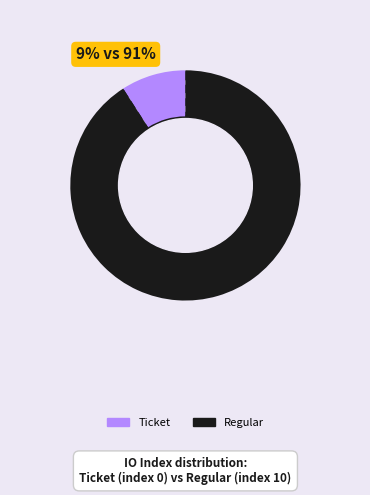

To the nearest percent, what is the average slice percentage?

50%